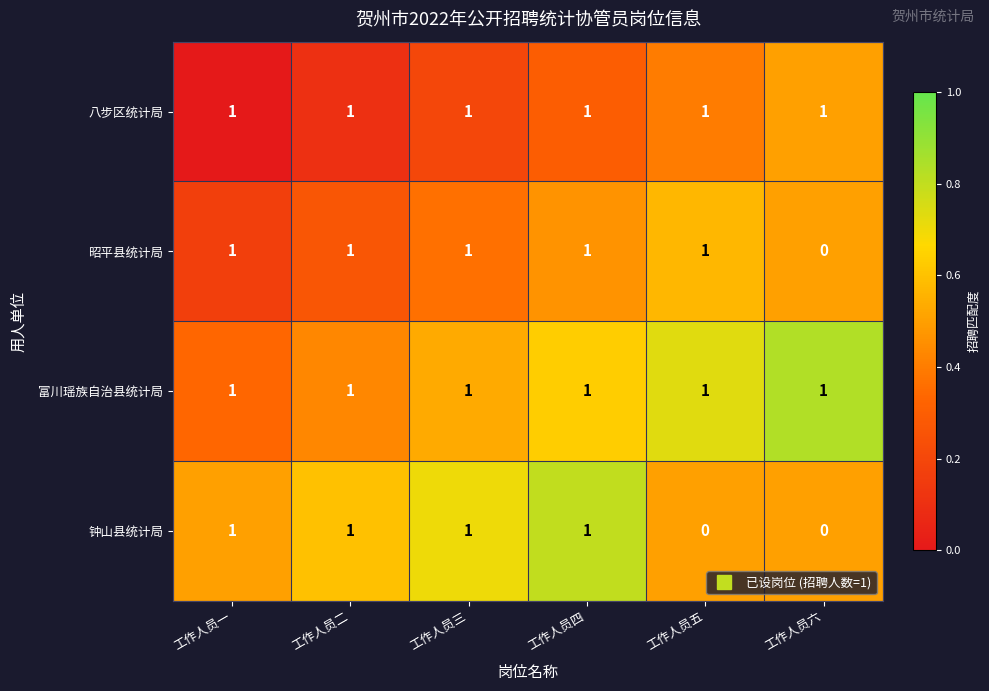

Reading left to right, extract all data points from this chart.

八步区统计局: 工作人员一=1	工作人员二=1	工作人员三=1	工作人员四=1	工作人员五=1	工作人员六=1
昭平县统计局: 工作人员一=1	工作人员二=1	工作人员三=1	工作人员四=1	工作人员五=1	工作人员六=0
富川瑶族自治县统计局: 工作人员一=1	工作人员二=1	工作人员三=1	工作人员四=1	工作人员五=1	工作人员六=1
钟山县统计局: 工作人员一=1	工作人员二=1	工作人员三=1	工作人员四=1	工作人员五=0	工作人员六=0